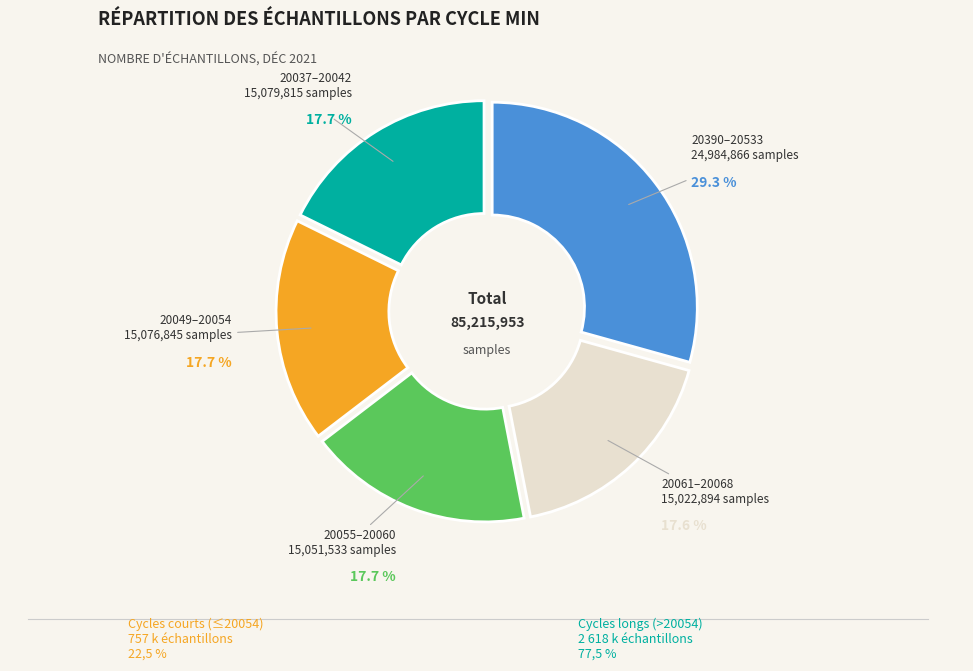

Approximately how many times larger is the value at 20390–20533 compared to 20061–20068?

1.7